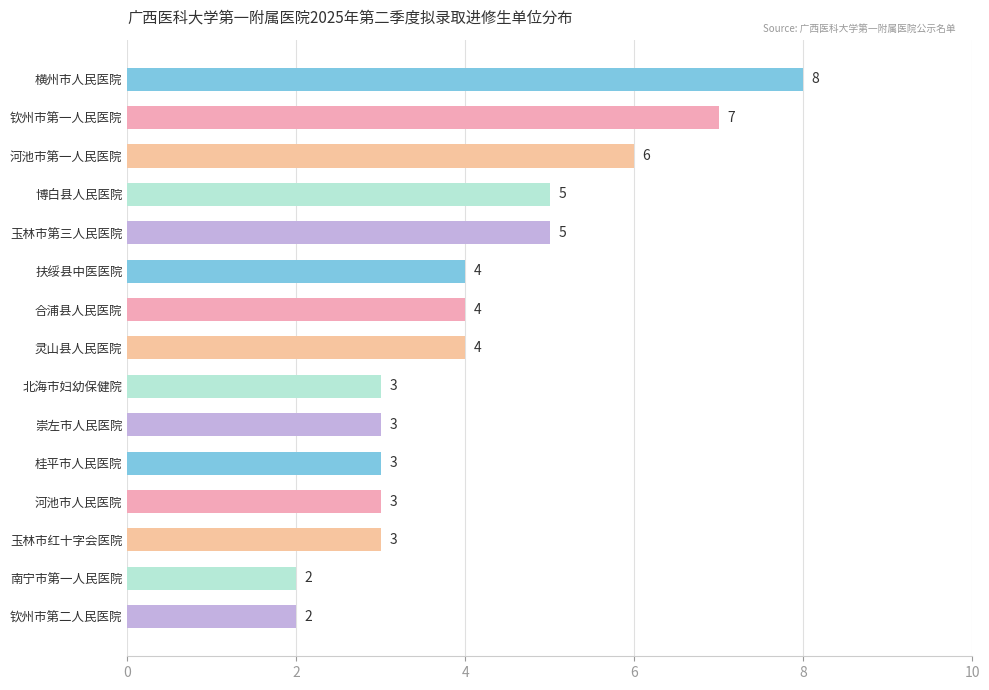

Reading top to bottom, list all the values displayed in this chart.

8	7	6	5	5	4	4	4	3	3	3	3	3	2	2